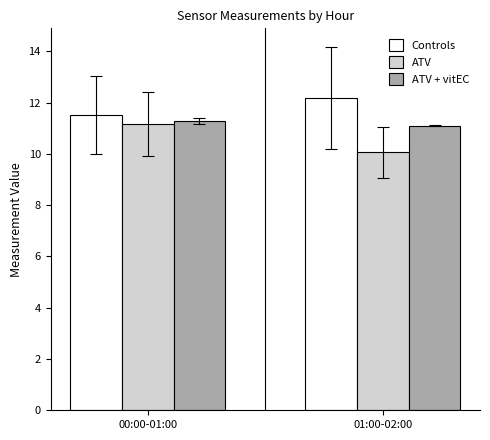

List the labels in order of Controls value, largest first.

01:00-02:00, 00:00-01:00